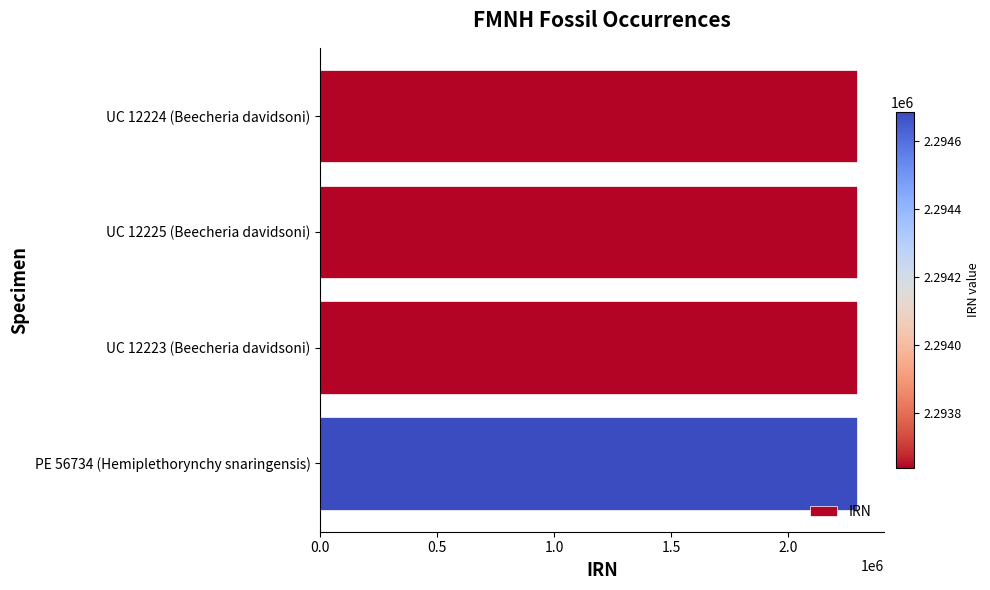

What is the greatest value displayed?

2294685